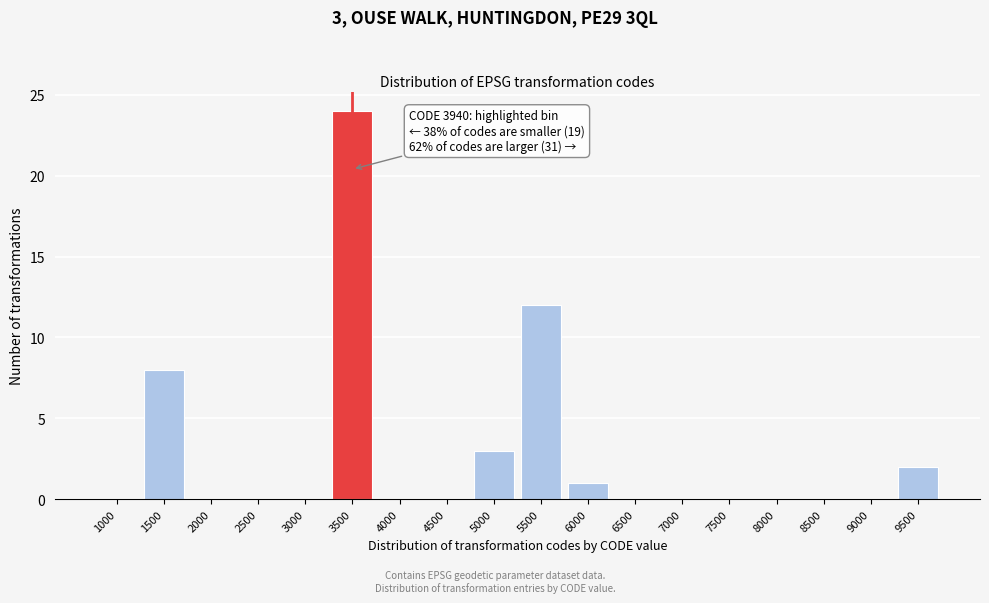

The value at 2000 is 0. True or false?

True